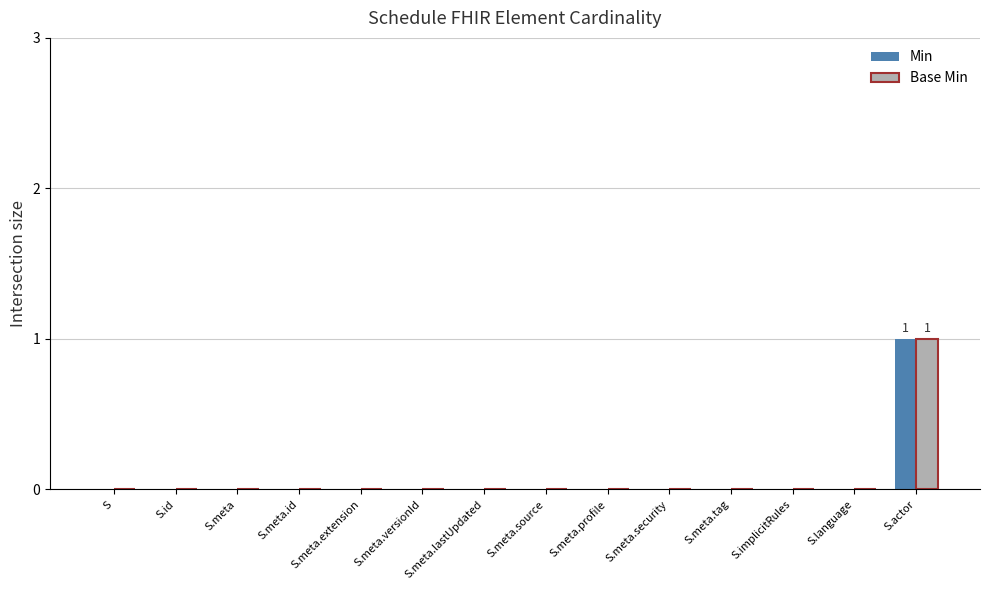

Count the Min values in the range 0 to 1.

14